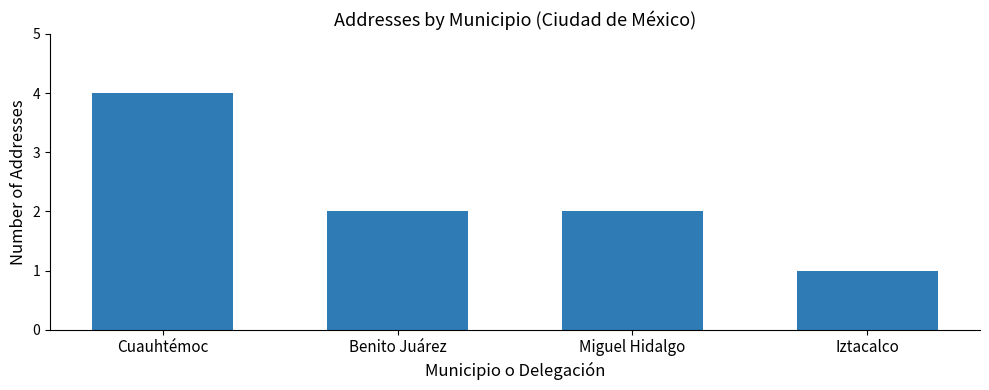

Where does the data first go above 2?

Cuauhtémoc